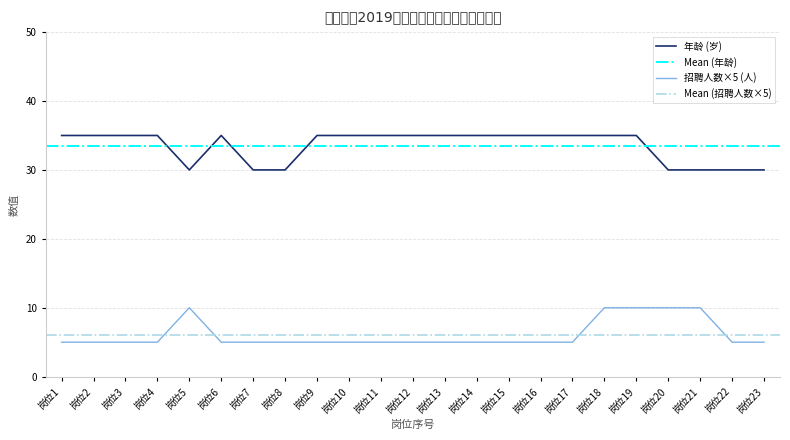

Reading left to right, what are all the values shown in this chart?

招聘人数: 5	5	5	5	10	5	5	5	5	5	5	5	5	5	5	5	5	10	10	10	10	5	5
年龄: 35	35	35	35	30	35	30	30	35	35	35	35	35	35	35	35	35	35	35	30	30	30	30